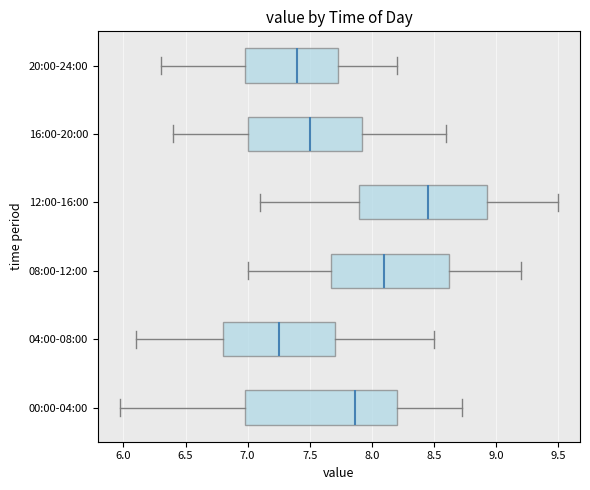

Comparing the boxes themselves (not the whiskers), which one is the widest?

00:00-04:00